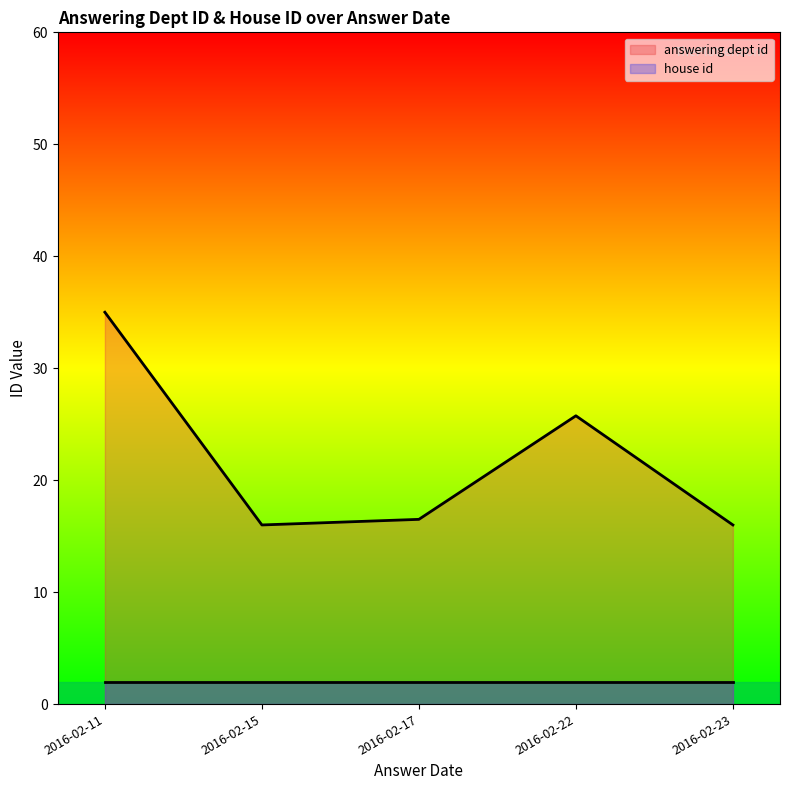

What is the total value across all series at 2016-02-11?

37.0